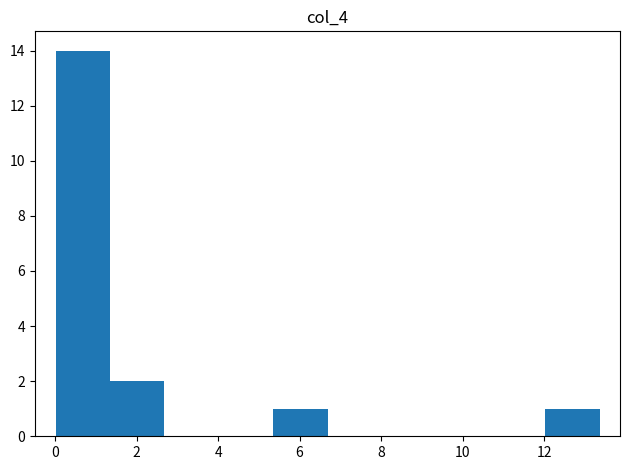

How tall is the bar that spans 1.4 to 2.6 on the x-axis? Neither the bar edges nor the heights are printed on the chart, so give them approximately, as read against the axes.

2